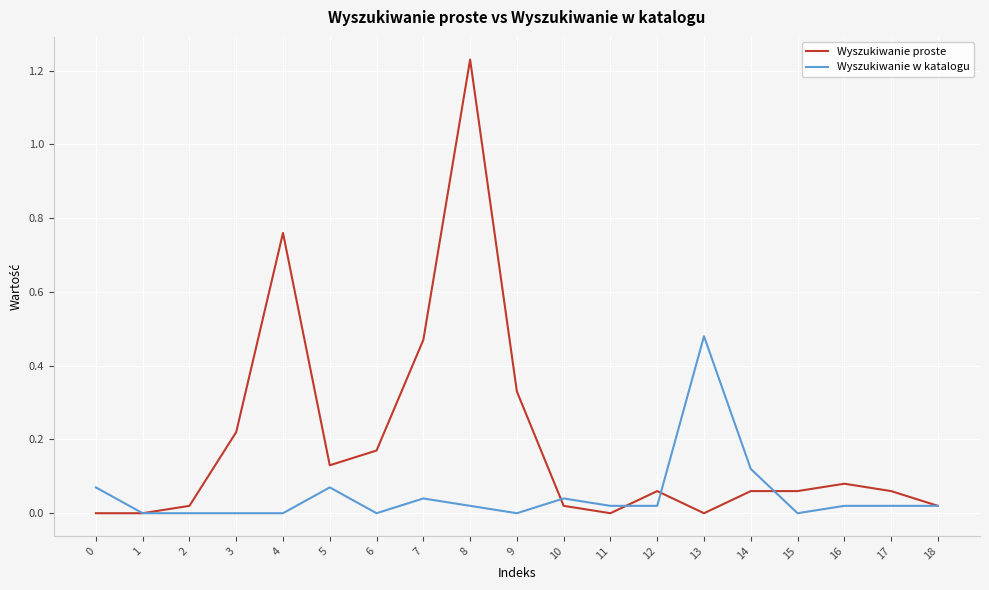

Is the value of Wyszukiwanie w katalogu at 12 greater than the value of Wyszukiwanie proste at 7?

No